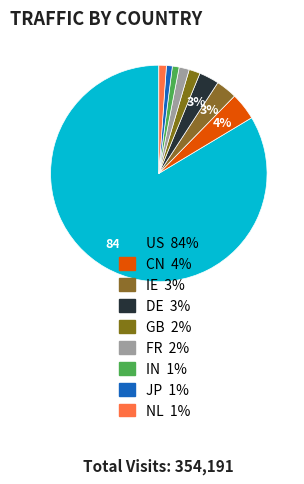

Count the number of slices in the pie.

9